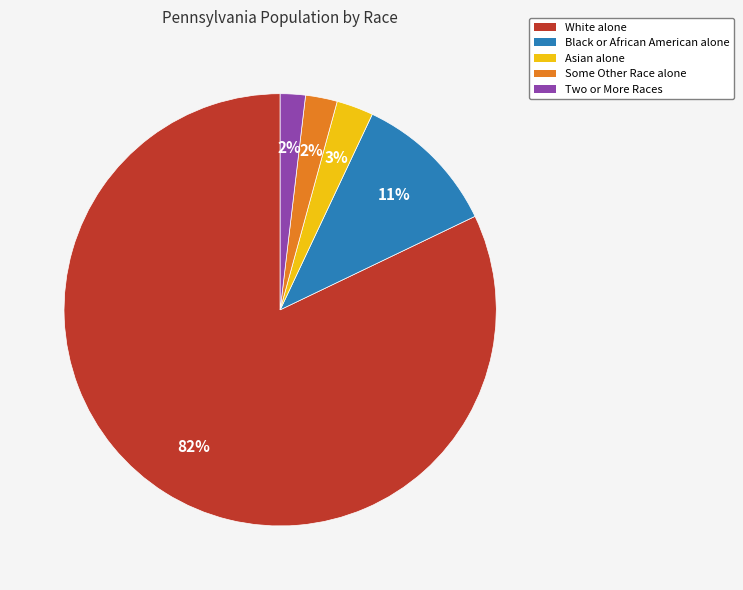

The Black or African American alone slice represents 11% of the pie. True or false?

True